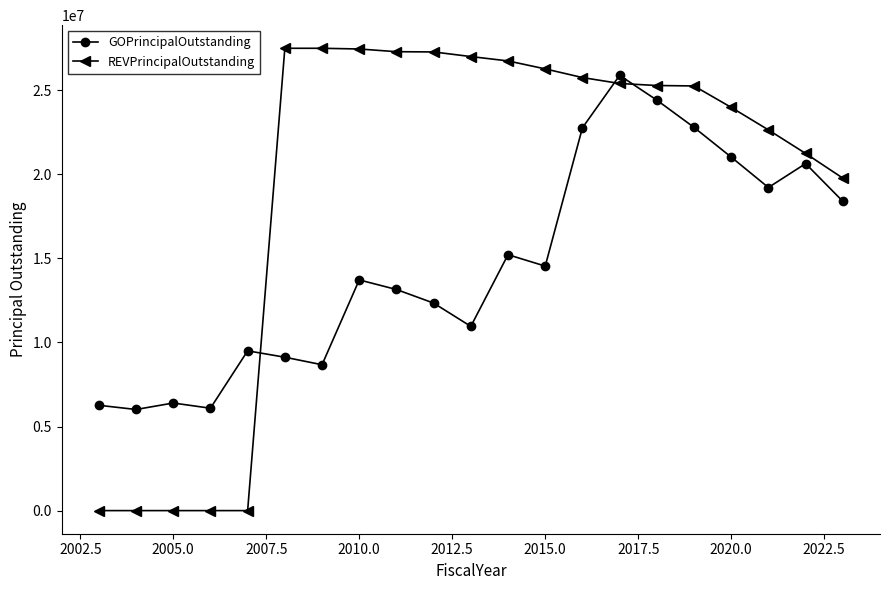

Which series has the widest spread of values?

REVPrincipalOutstanding